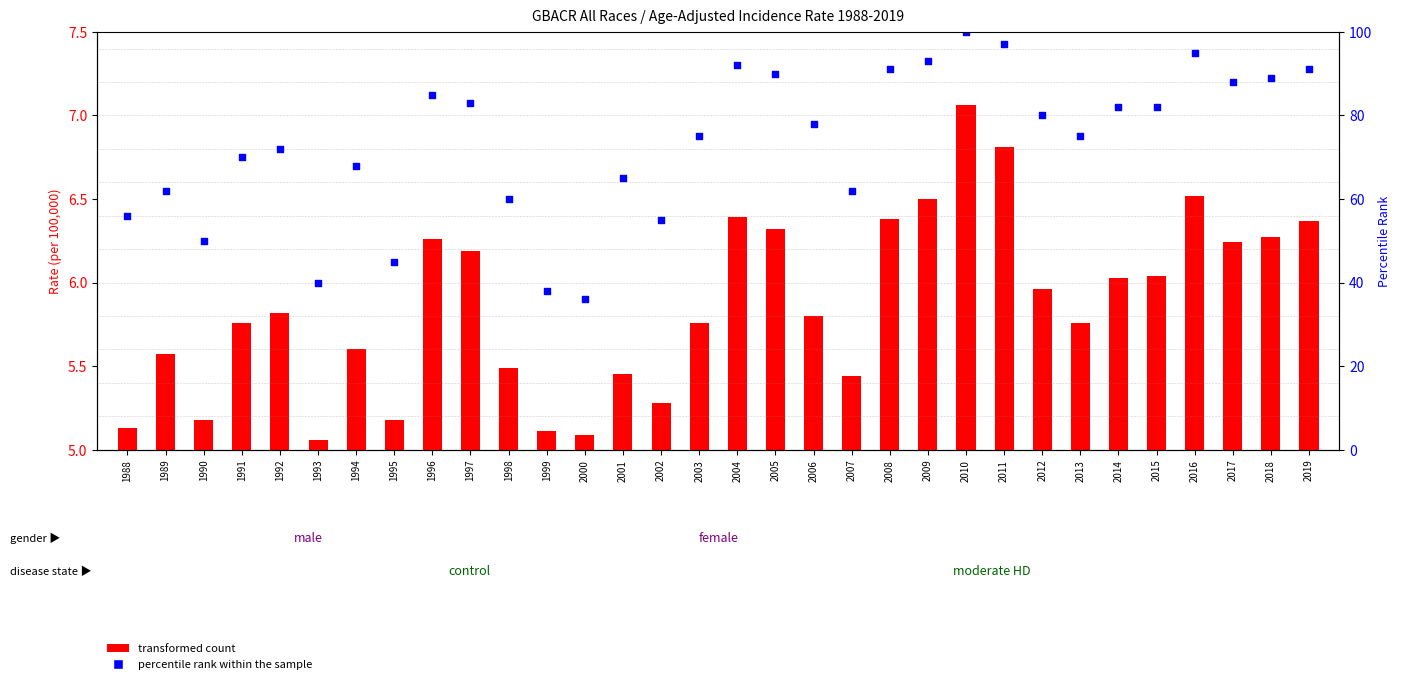

Which series has the largest Y range (max minus min)?

transformed count